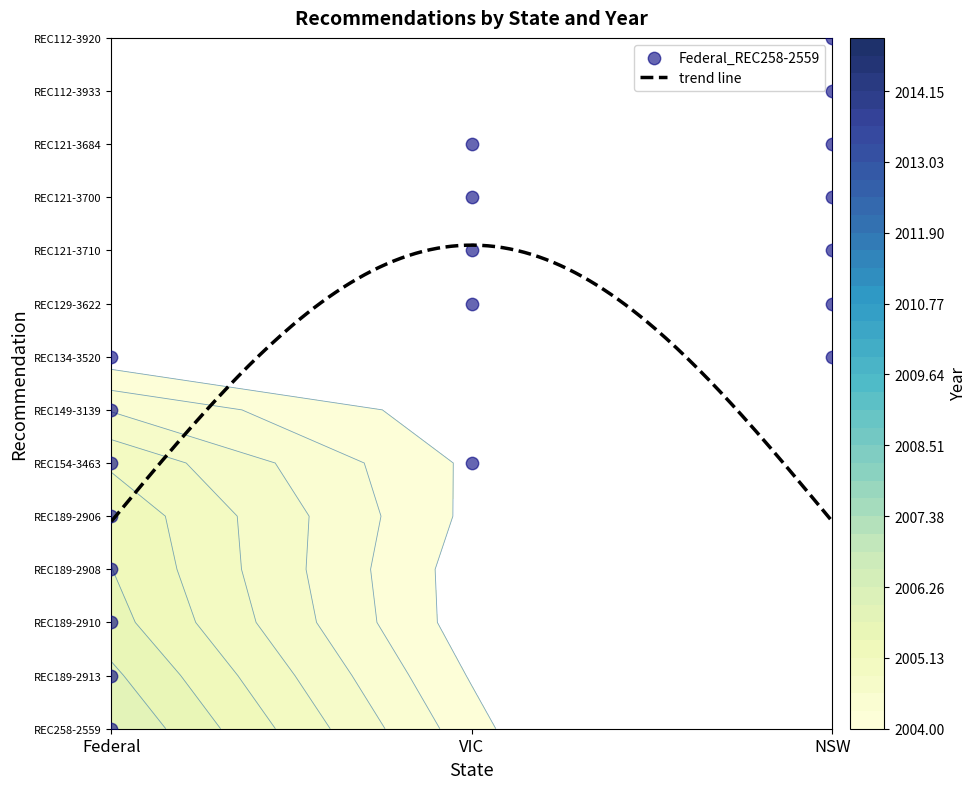

Rank the categories by Federal value from highest to lowest.

REC258-2559, REC189-2913, REC189-2910, REC189-2908, REC189-2906, REC154-3463, REC149-3139, REC134-3520, REC129-3622, REC121-3710, REC121-3700, REC121-3684, REC112-3933, REC112-3920